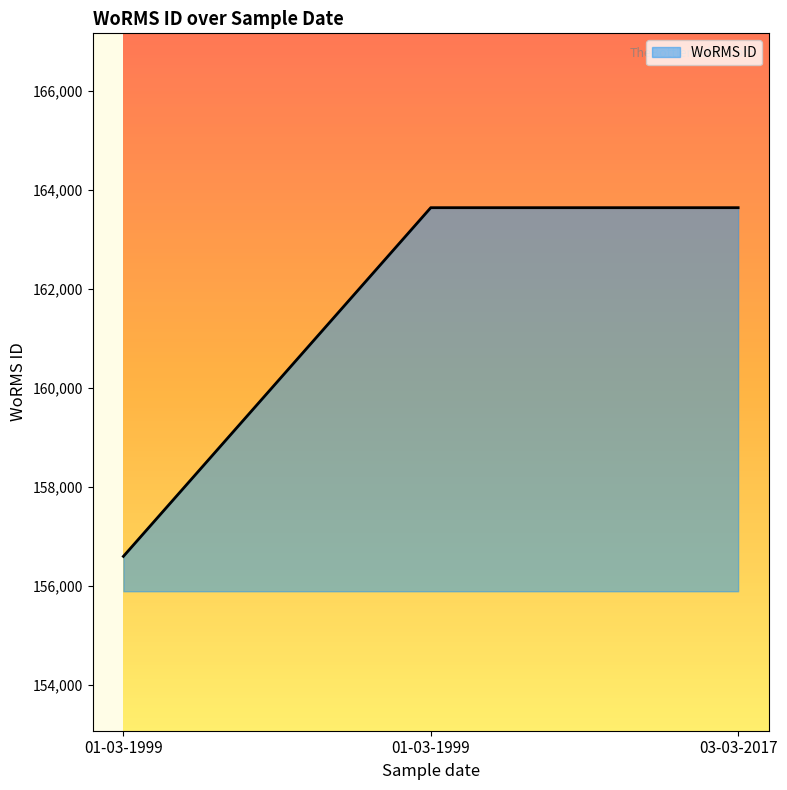

How many values are below 163646?

1